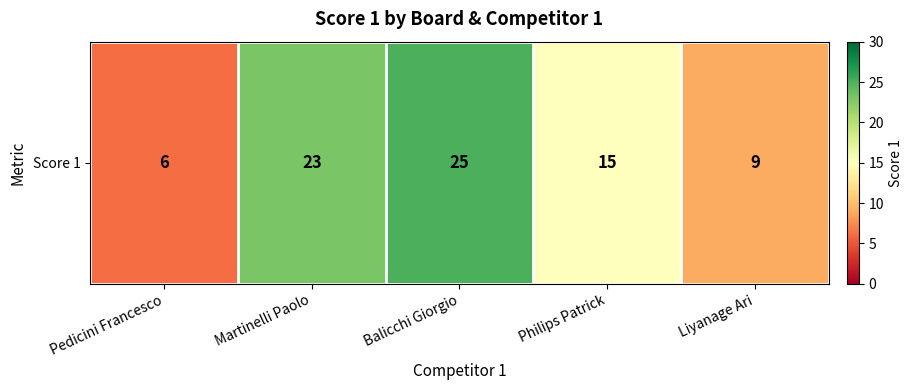

The value at Balicchi Giorgio is 44. True or false?

False